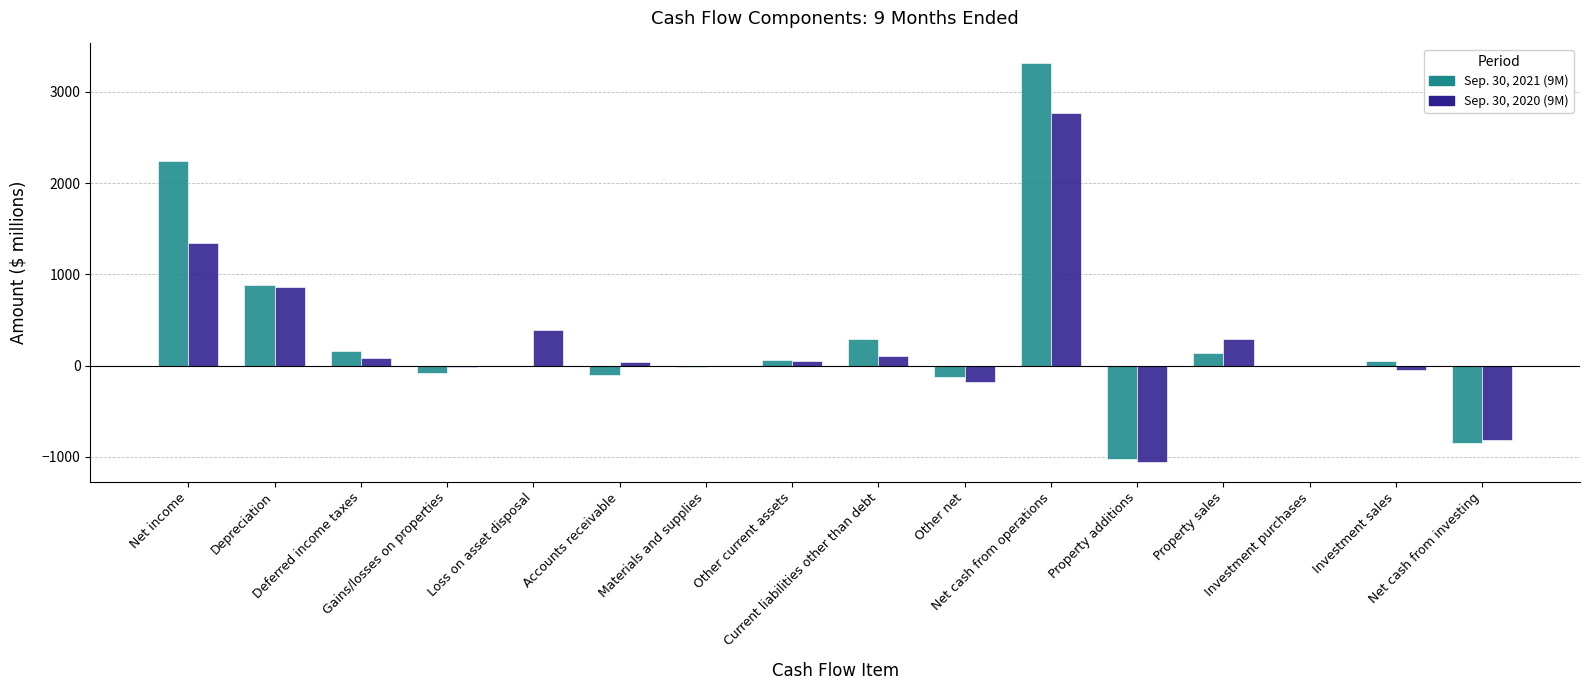

How many distinct data groups are displayed?

2